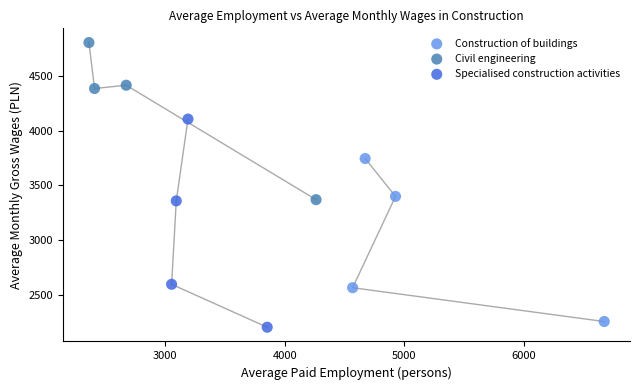

Which series has the largest Y range (max minus min)?

Specialised construction activities